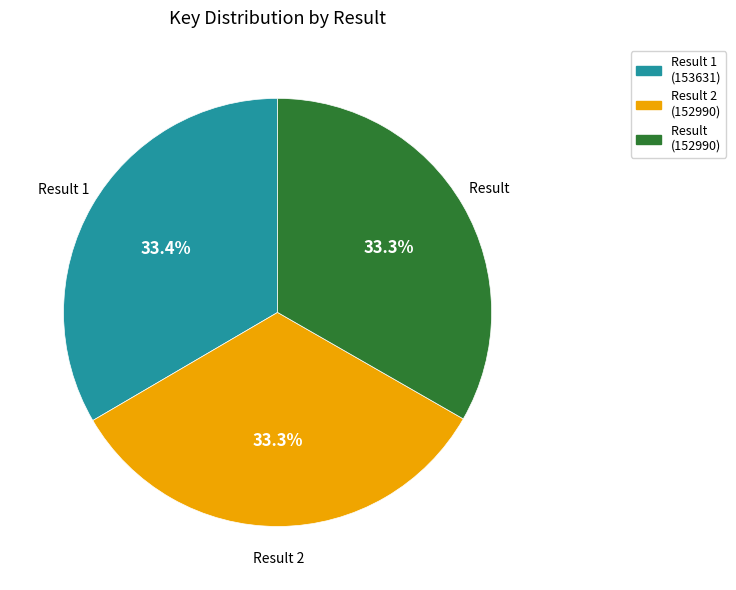

Approximately how many times larger is the value at Result (152990) compared to Result 1 (153631)?

1.0